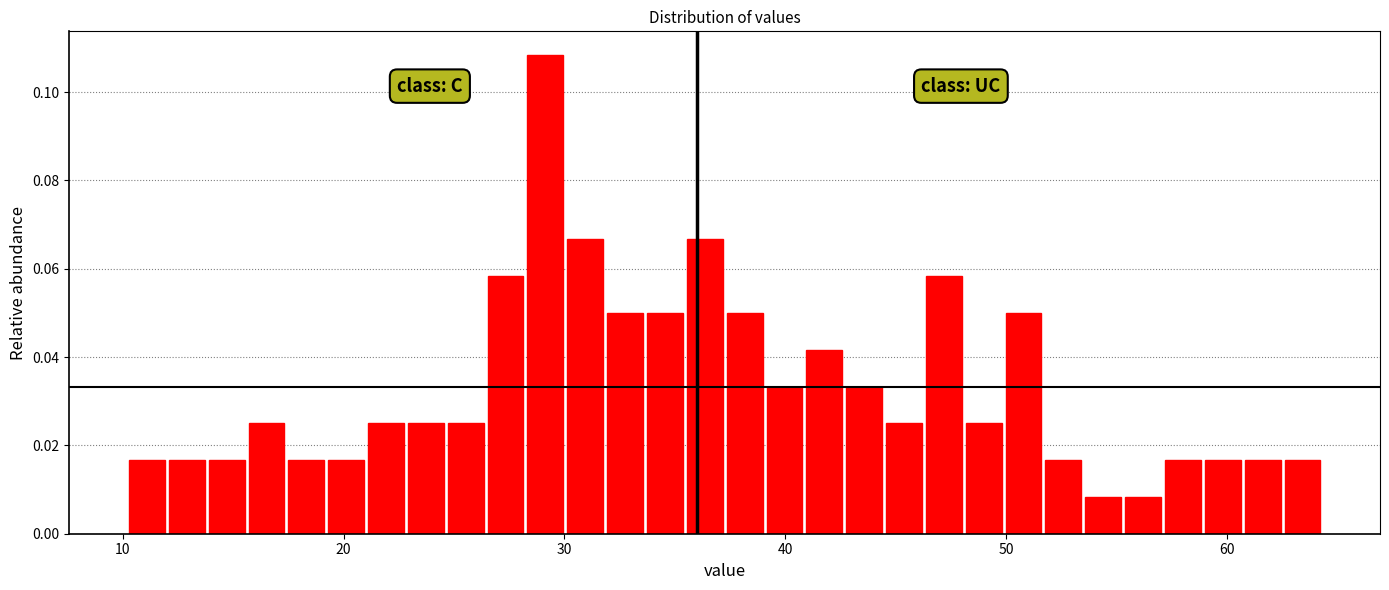

Read against the x-axis, roughly where is the centre of the tallest bar?

29